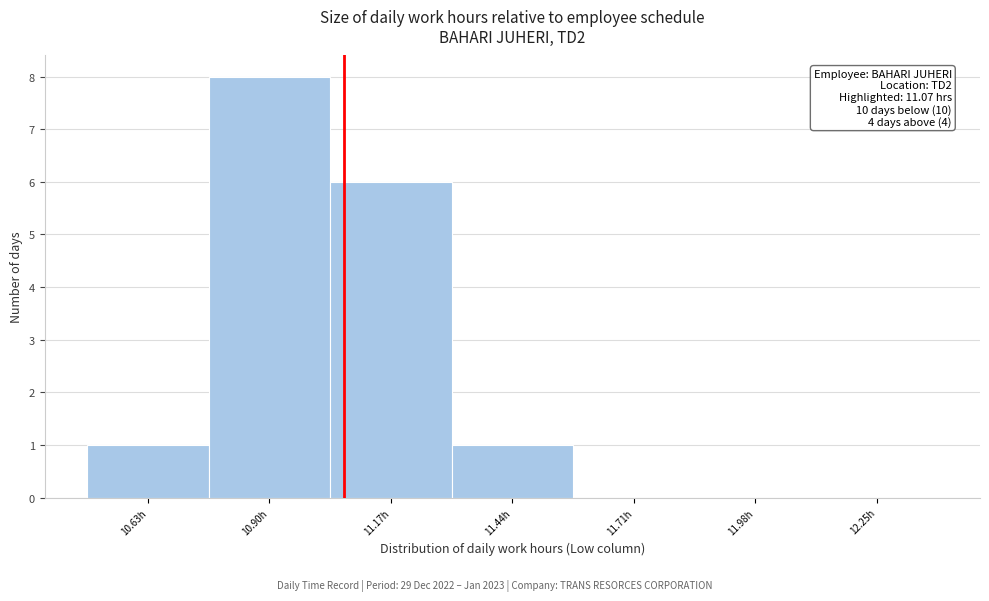

Which range on the x-axis has the tallest bar?

10.77 to 11.04